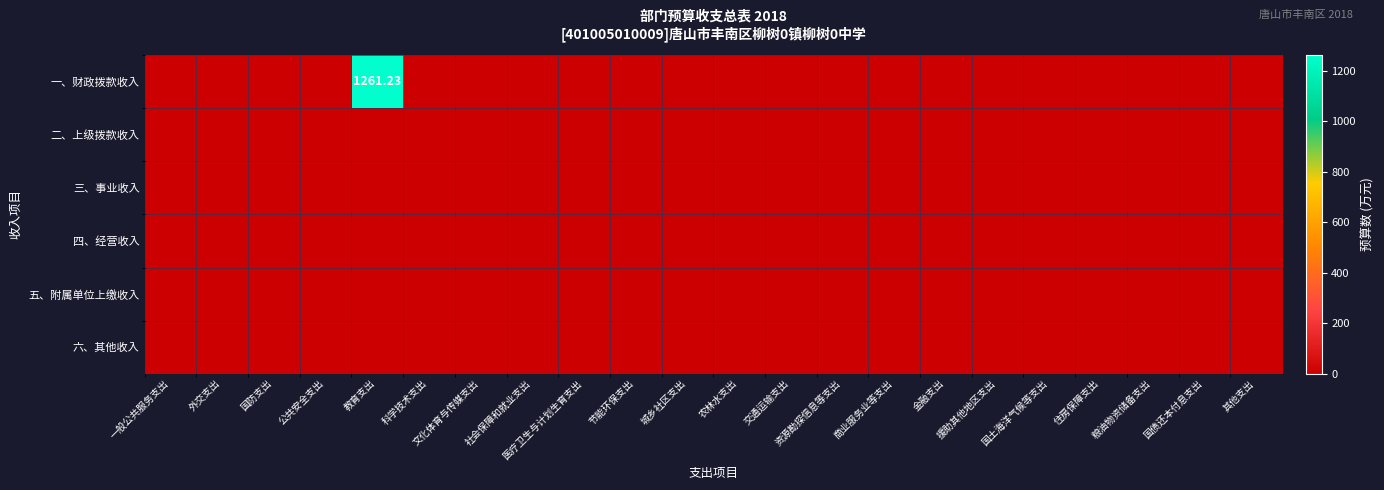

At which category is the sum across all series the highest?

教育支出